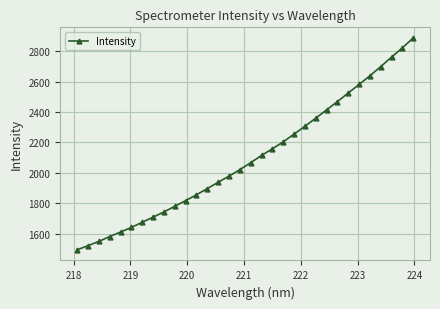

What is the sum of all values?

67079.3